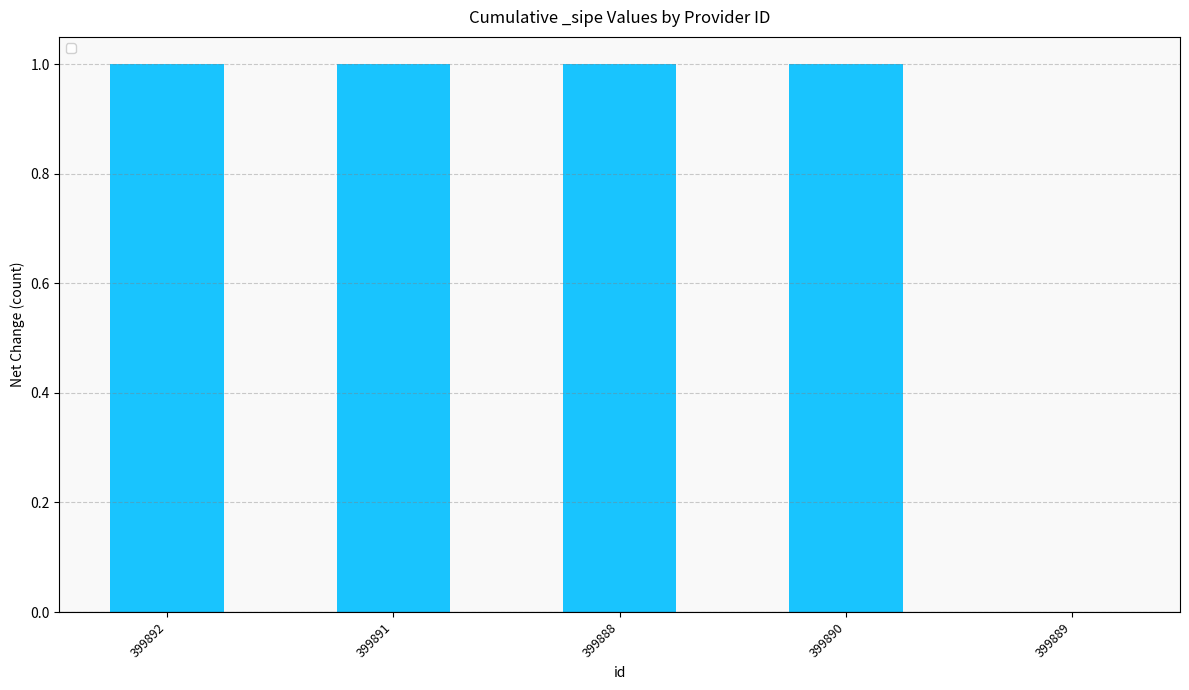

Is it true that the value at 399892 is 2?

False